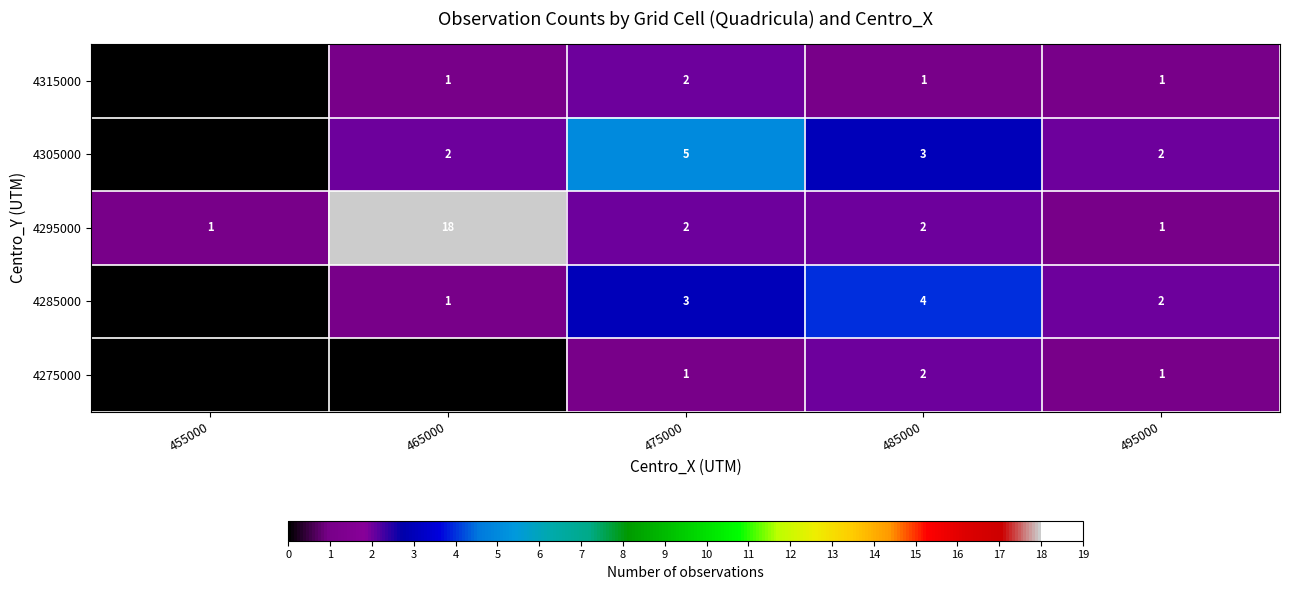

What is the difference between the maximum and minimum values in the 4295000 series?

17